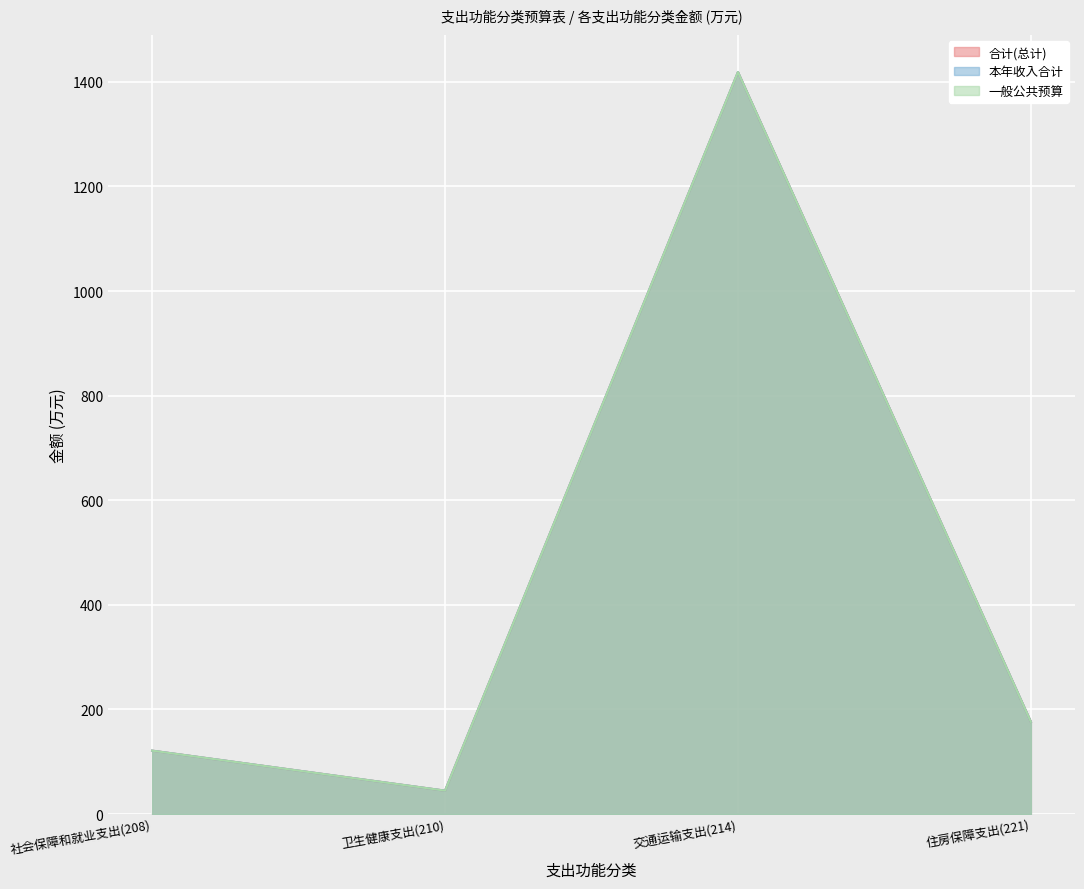

How many values in the 一般公共预算 series are below 176?

2